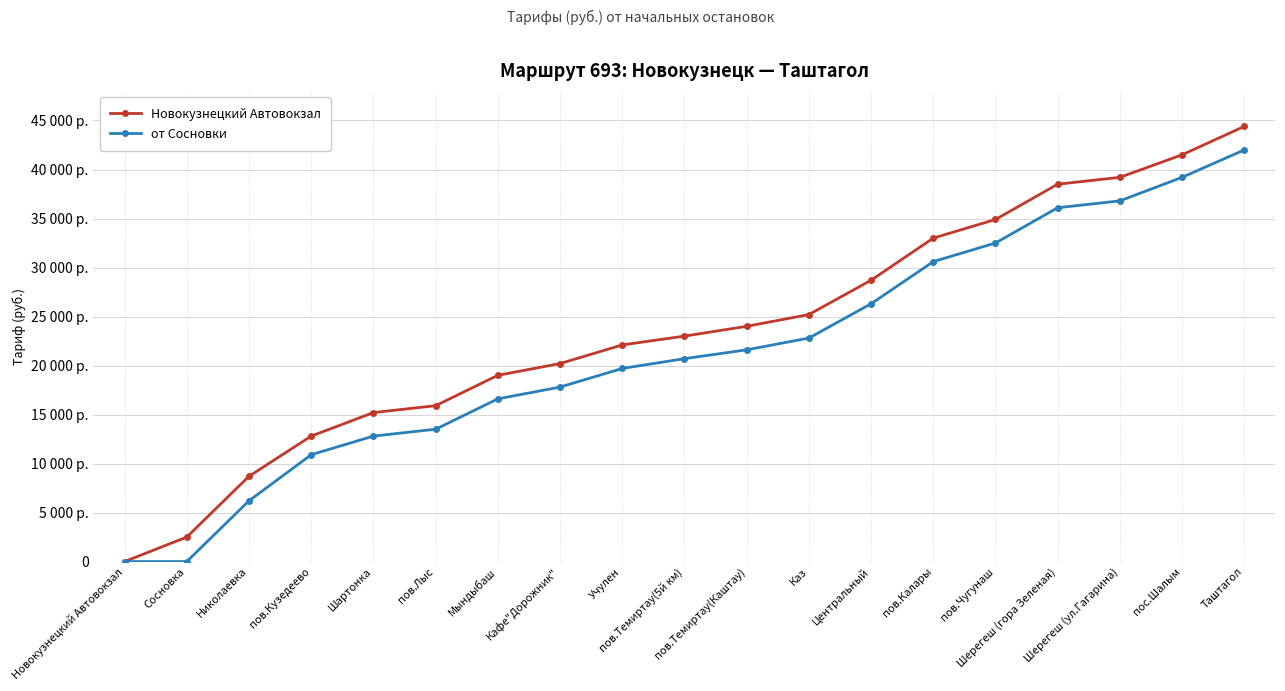

Is this an area chart (filled region under the line)?

No